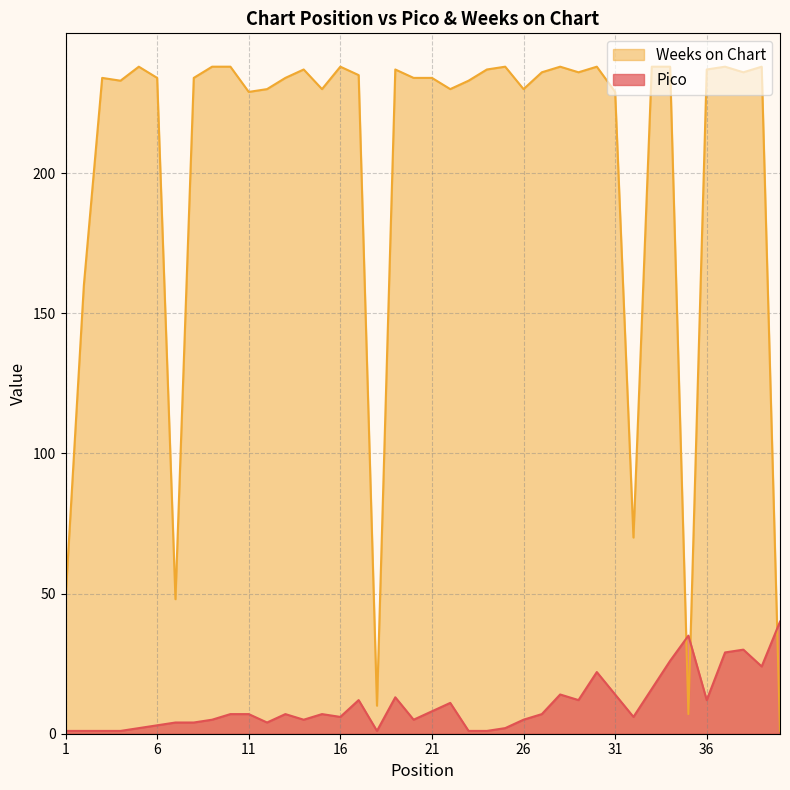

Where is Pico nearest to the value 20?

30